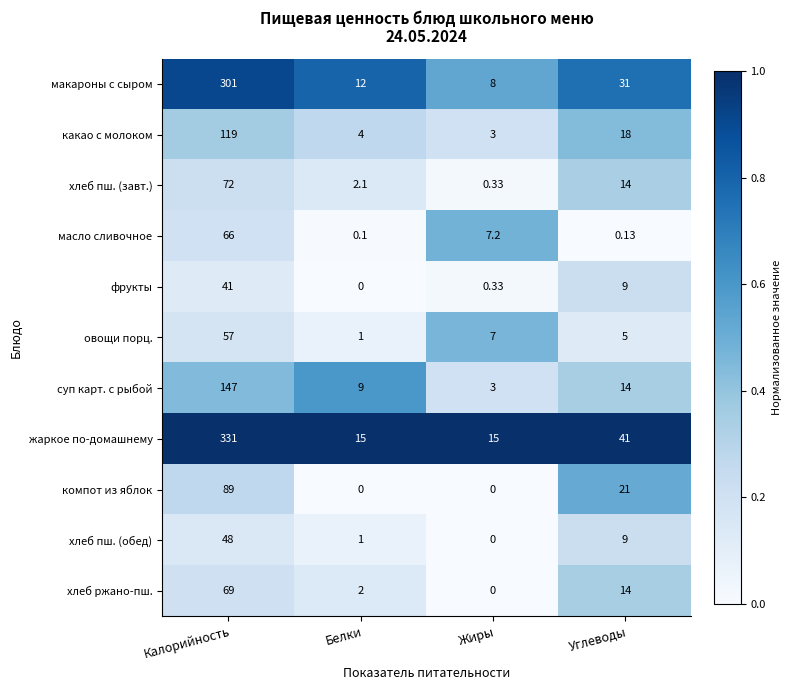

What is the maximum value shown in the chart?

331.0